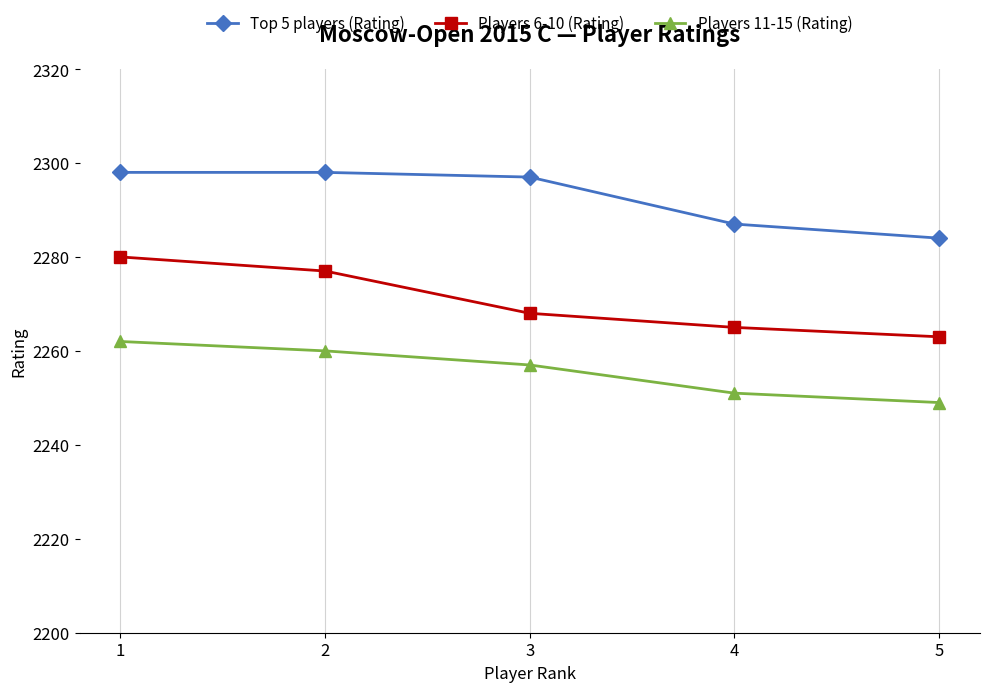

Reading left to right, transcribe all the data shown in this chart.

Top 5 players (Rating): 1=2298	2=2298	3=2297	4=2287	5=2284
Players 6-10 (Rating): 1=2280	2=2277	3=2268	4=2265	5=2263
Players 11-15 (Rating): 1=2262	2=2260	3=2257	4=2251	5=2249